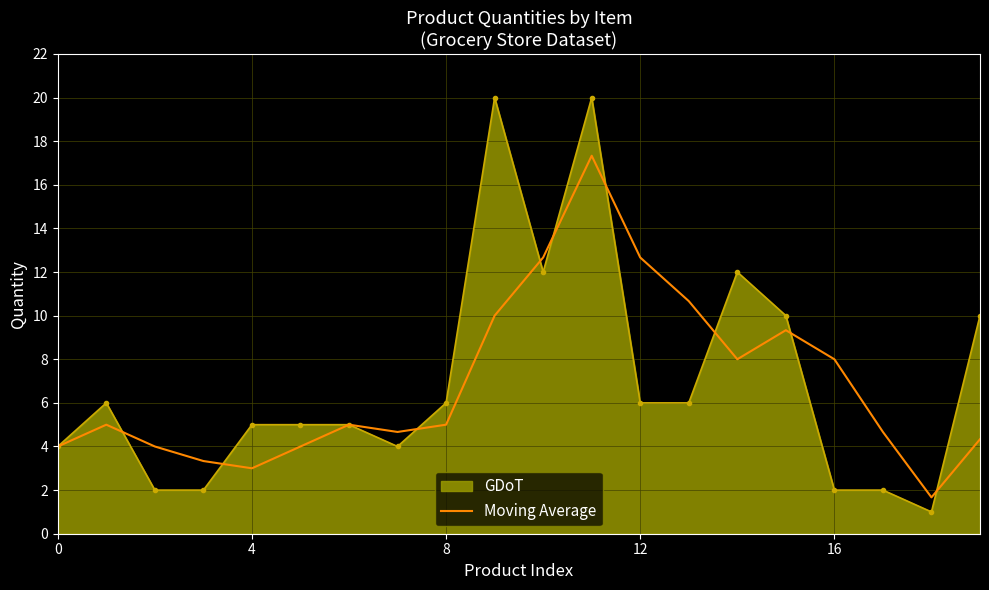

What is the lowest value of the GDoT series?

1.0